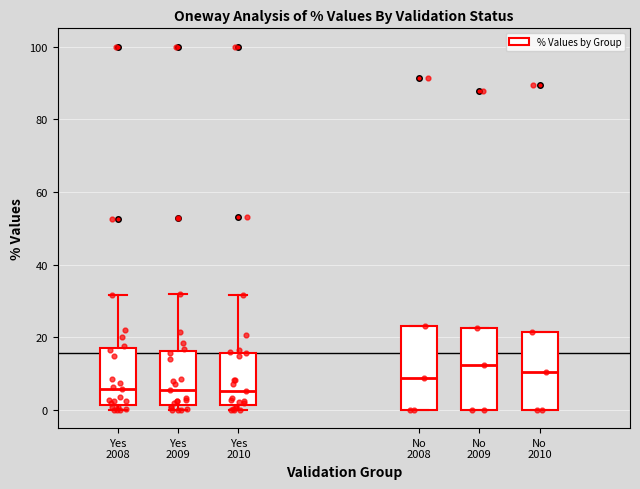

Reading left to right, read every box against the y-axis: the position of its median line, the range the box covers, and the ends of its whiskers. The values are not printed on the chart, so give them approximately, as read against the axis.

Yes 2008: median 6, box 2 to 18, whiskers 0 to 32
Yes 2009: median 6, box 2 to 16, whiskers 0 to 32
Yes 2010: median 6, box 2 to 16, whiskers 0 to 32
No 2008: median 8, box 0 to 24, whiskers 0 to 24
No 2009: median 12, box 0 to 22, whiskers 0 to 22
No 2010: median 10, box 0 to 22, whiskers 0 to 22